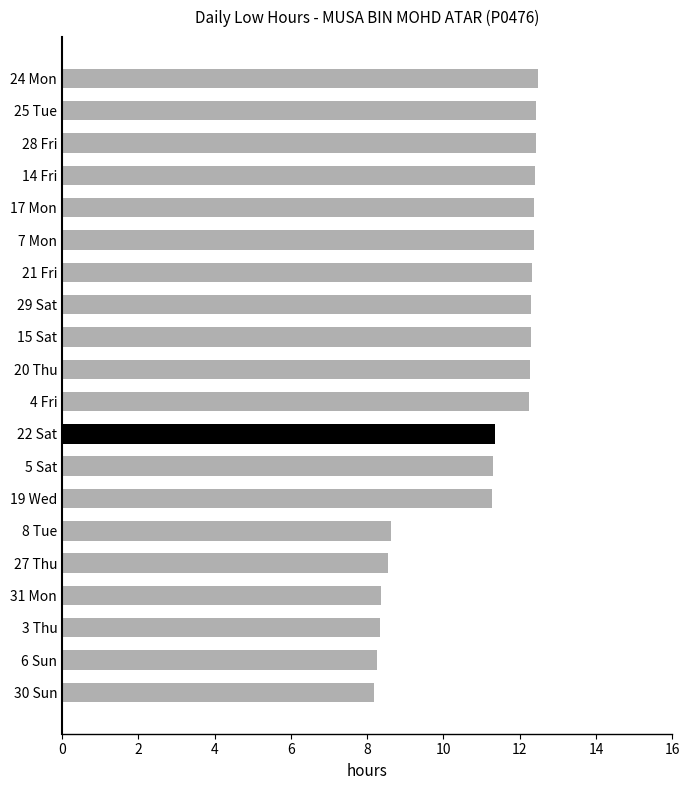

What is the label of the 8th bar from the top?

29 Sat